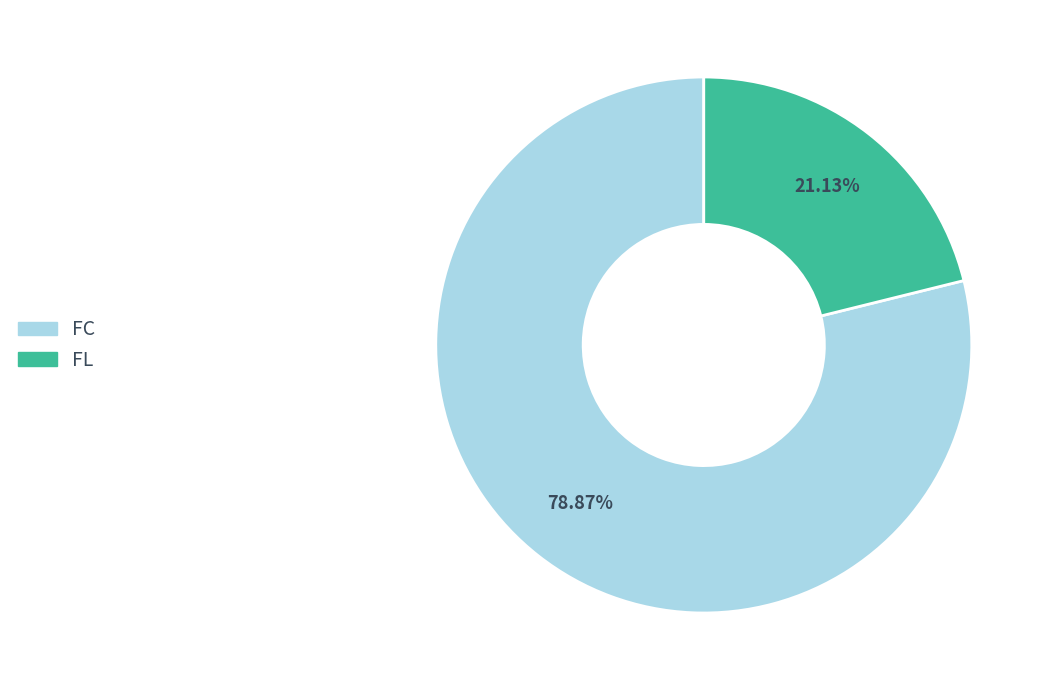

What percentage do FC and FL together represent?

100.0%